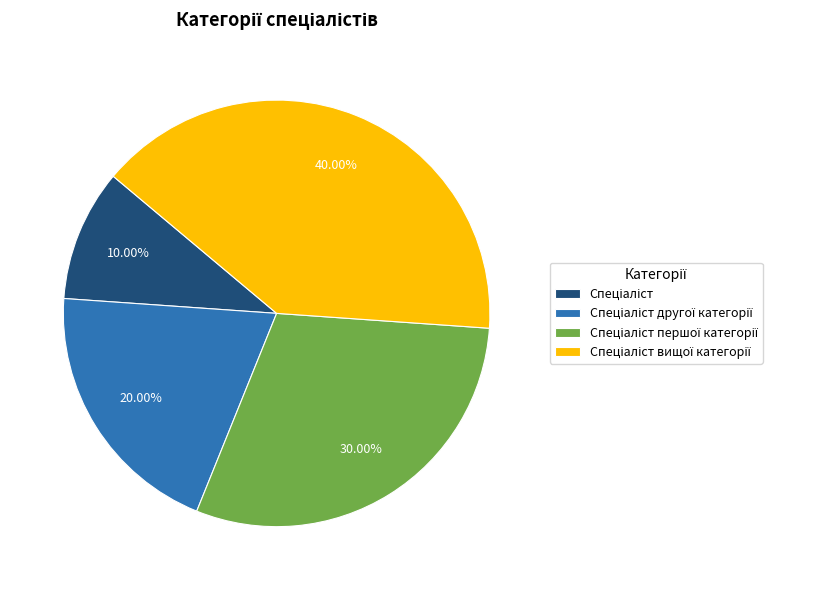

Rank the categories by value from highest to lowest.

Спеціаліст вищої категорії, Спеціаліст першої категорії, Спеціаліст другої категорії, Спеціаліст